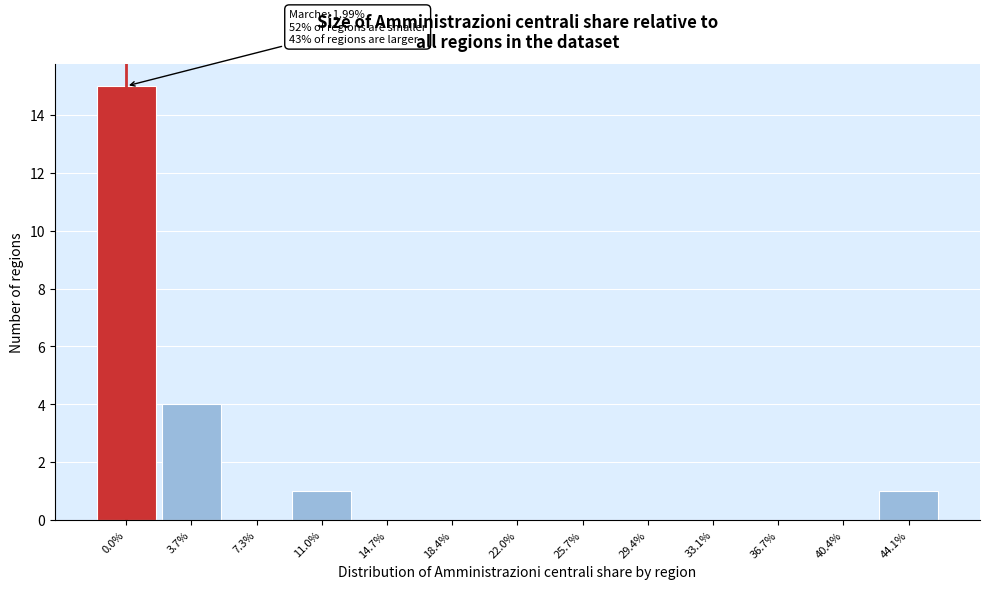

Reading left to right, list all the values displayed in this chart.

0.0%=15	3.7%=4	7.3%=0	11.0%=1	14.7%=0	18.4%=0	22.0%=0	25.7%=0	29.4%=0	33.1%=0	36.7%=0	40.4%=0	44.1%=1